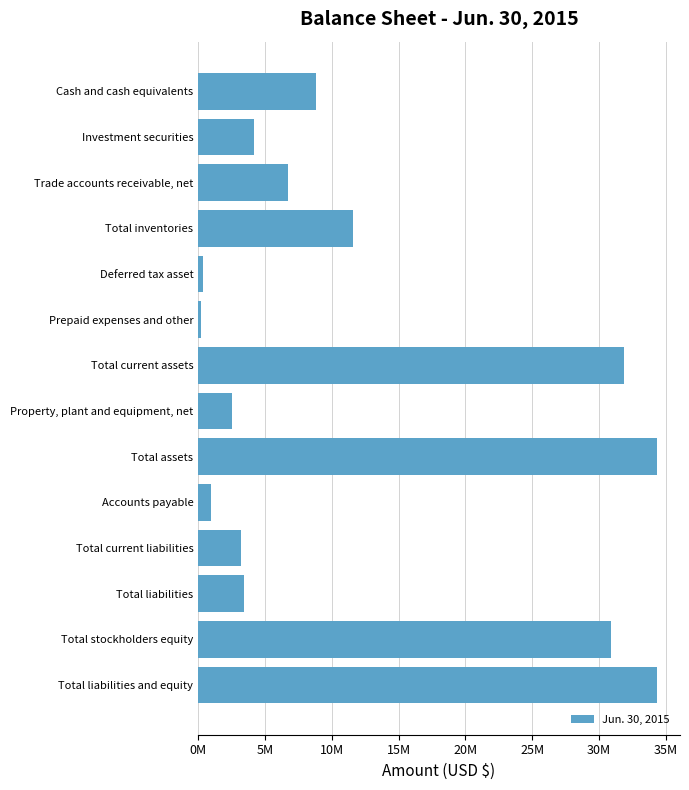

Are the bars horizontal?

Yes